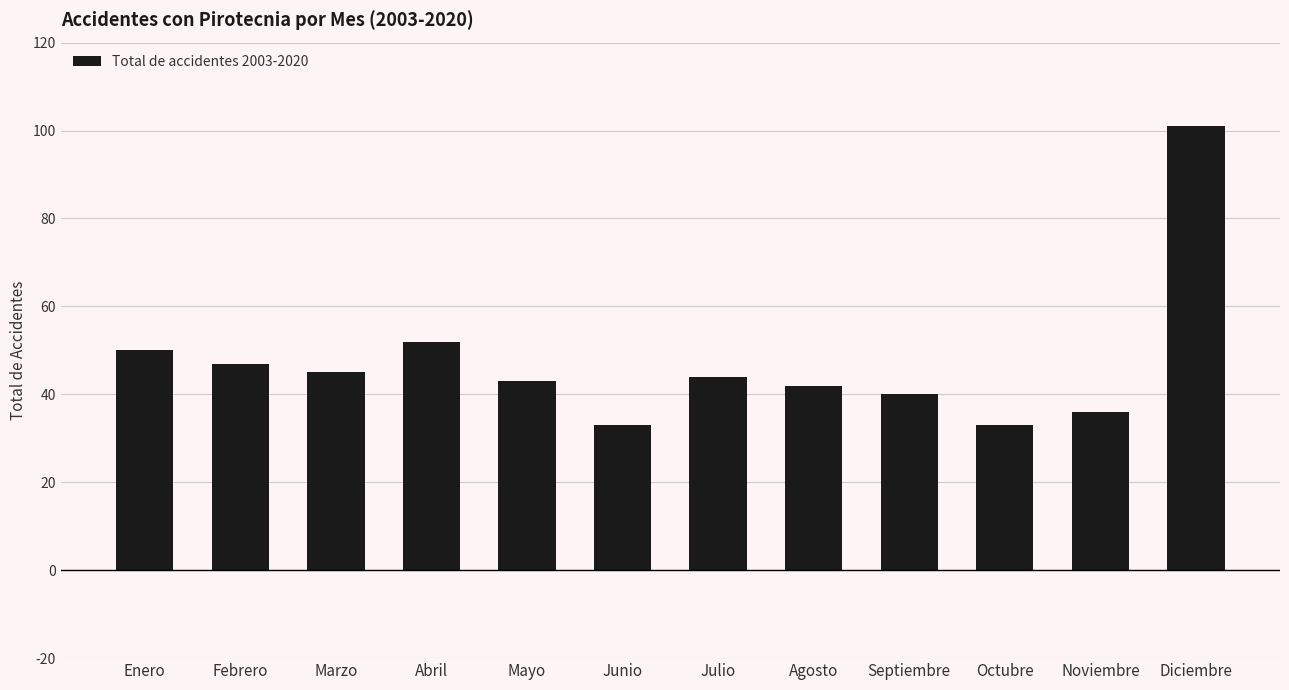

Reading left to right, transcribe all the data shown in this chart.

Enero=50	Febrero=47	Marzo=45	Abril=52	Mayo=43	Junio=33	Julio=44	Agosto=42	Septiembre=40	Octubre=33	Noviembre=36	Diciembre=101